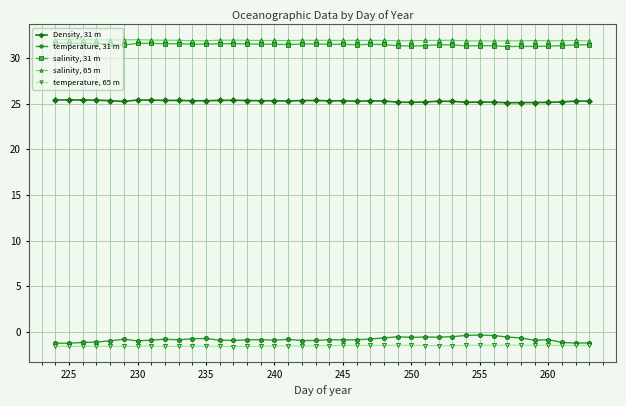

What is the value of the Density, 31 m point at the 6th from the left?

25.2